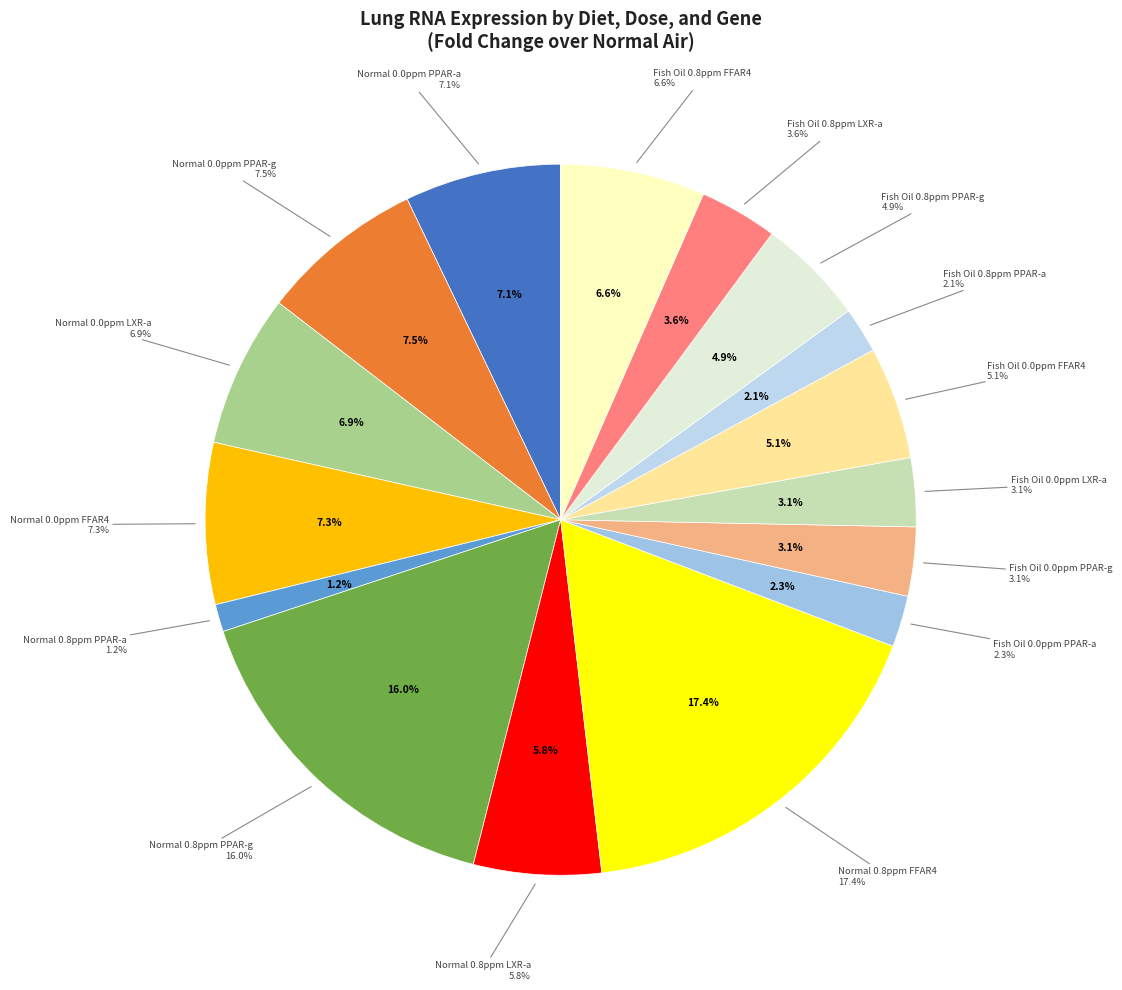

The Fish Oil 0.8ppm PPAR-g slice represents 1% of the pie. True or false?

False